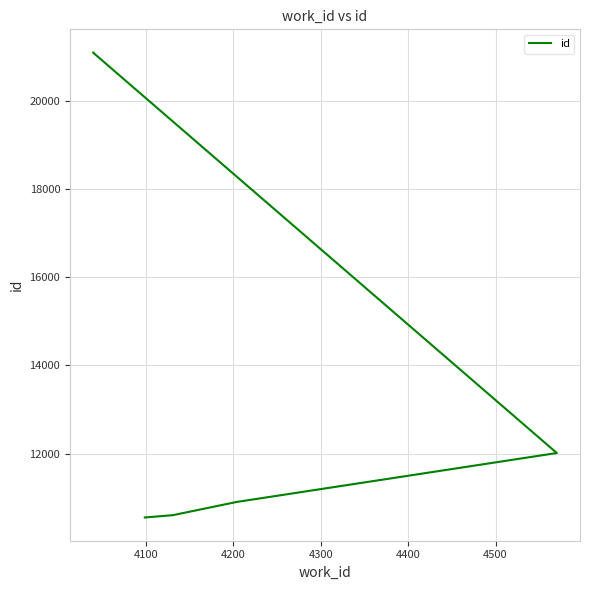

How many categories are shown in the chart?

6